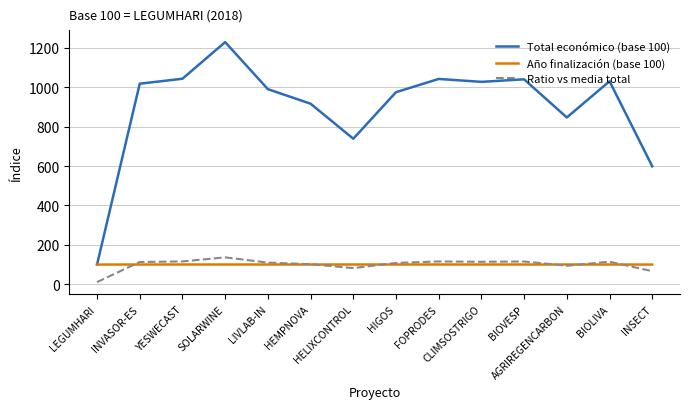

Is it true that Año finalización (base 100) equals 100.3 at HEMPNOVA?

True